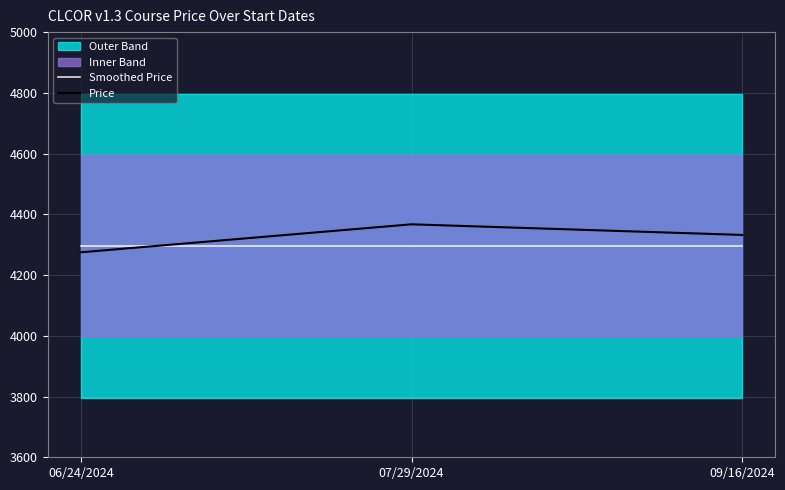

At which label is Smoothed Price closest to 4295?

06/24/2024